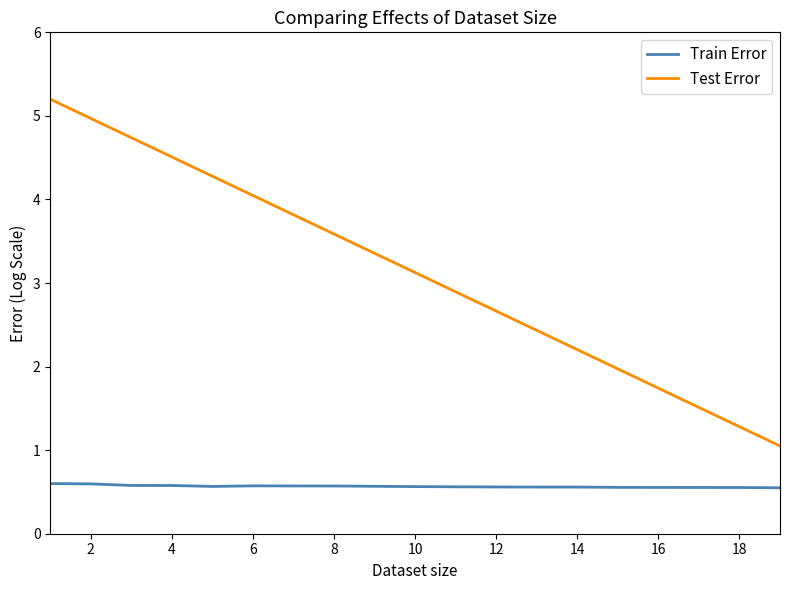

What is the highest value of the Test Error series?

5.2